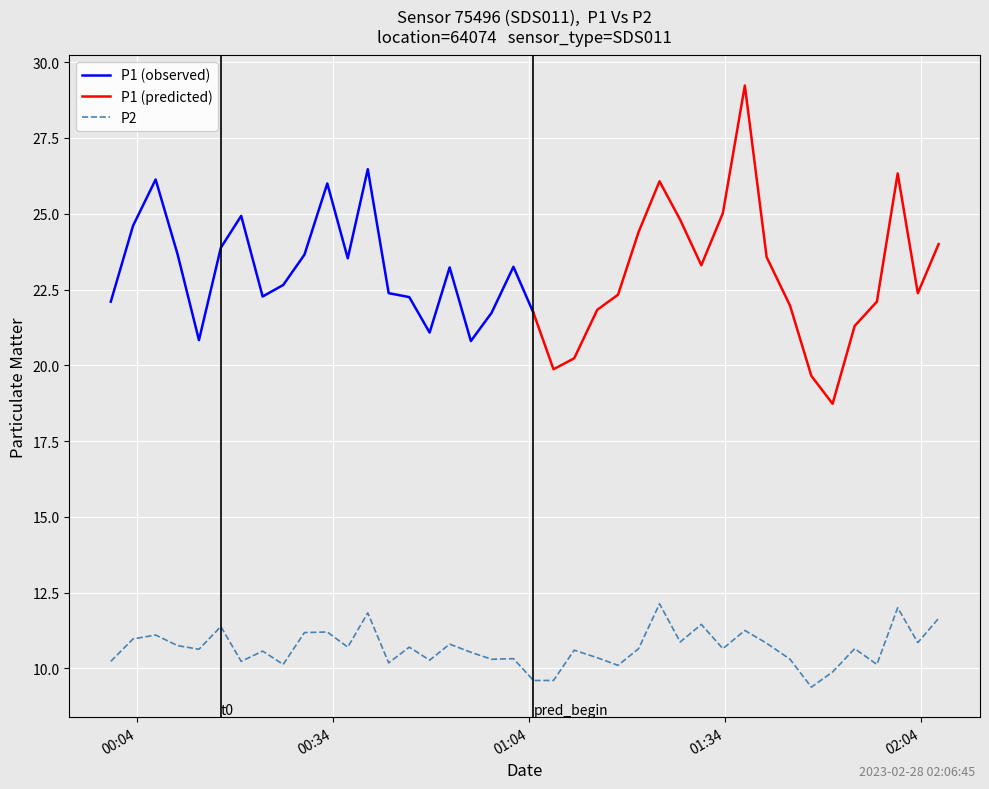

What is the highest value of the P2 series?

12.1